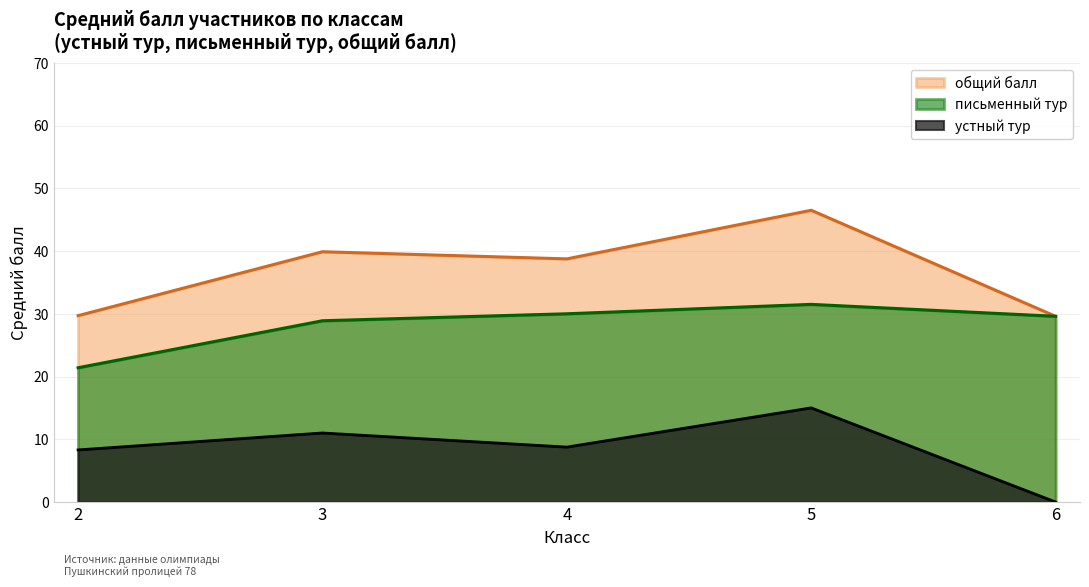

Is it true that устный тур equals 0.0 at 6?

True